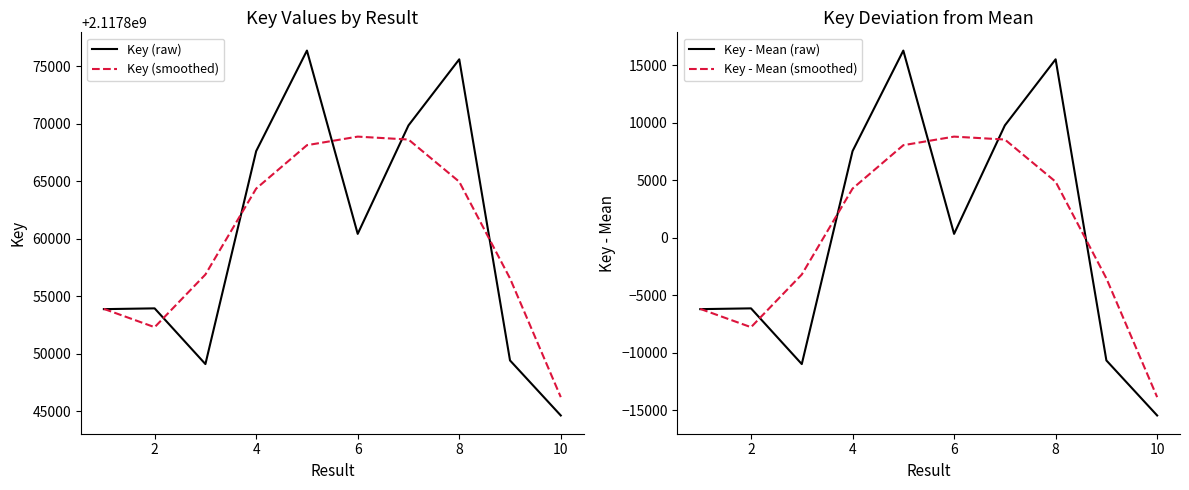

True or false: Key - Mean (smoothed) and Key (smoothed) cross at least once.

False